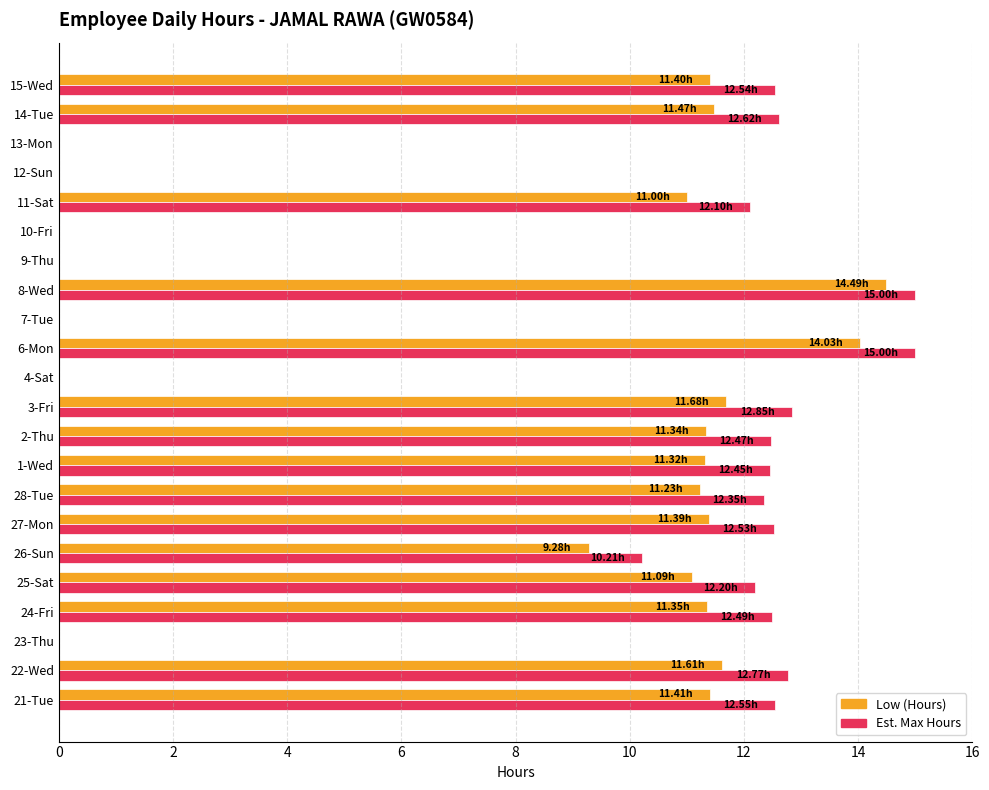

Which series changed the most between 8-Wed and 9-Thu?

Est. Max Hours